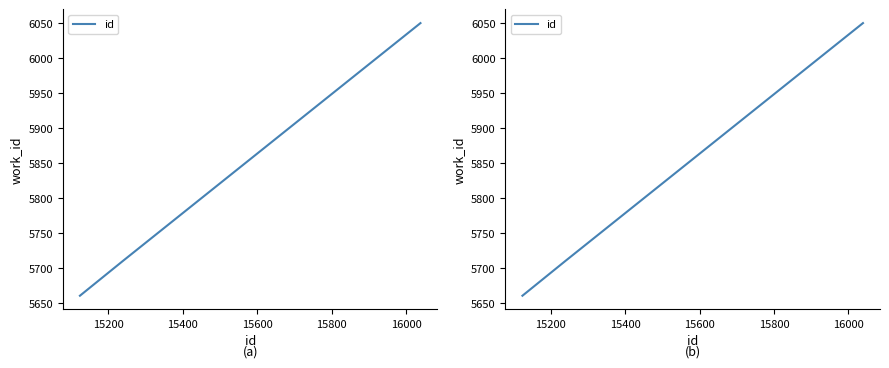

What is the value of the 3rd point from the left?

6050